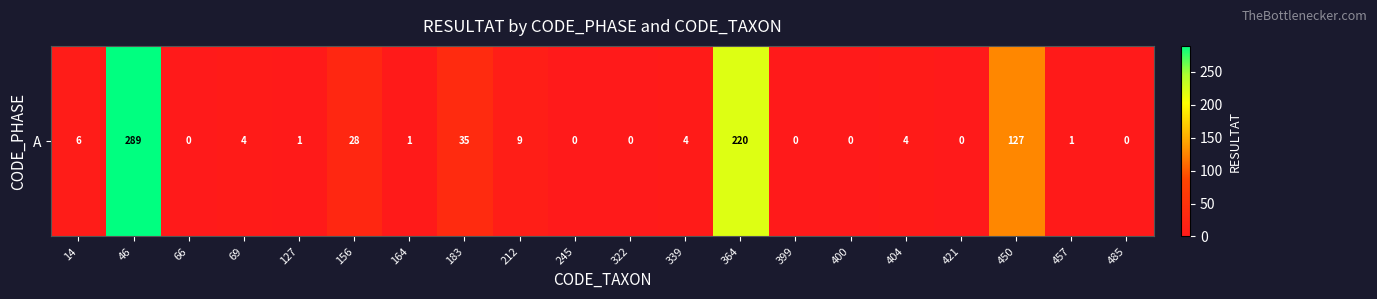

True or false: the data shows 28 at 156.

True